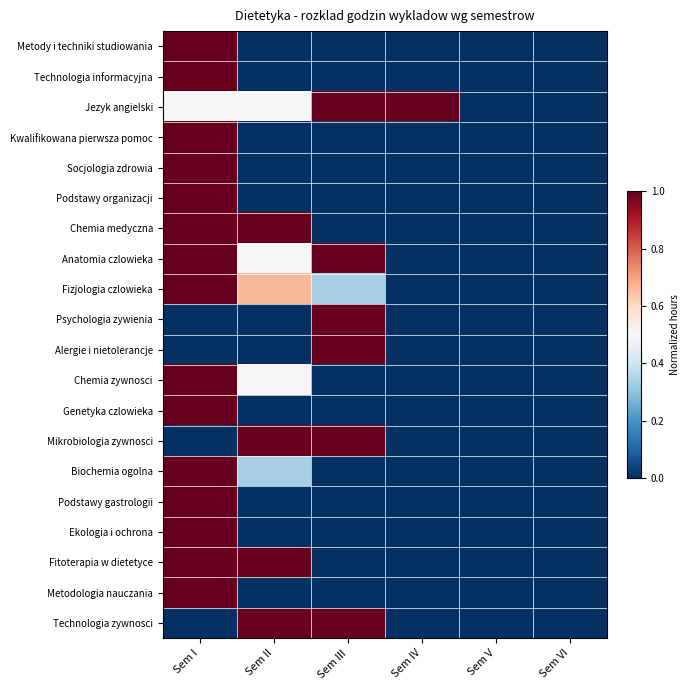

Reading left to right, transcribe all the data shown in this chart.

Metody i techniki studiowania: Sem I=1.0	Sem II=0.0	Sem III=0.0	Sem IV=0.0	Sem V=0.0	Sem VI=0.0
Technologia informacyjna: Sem I=1.0	Sem II=0.0	Sem III=0.0	Sem IV=0.0	Sem V=0.0	Sem VI=0.0
Jezyk angielski: Sem I=0.5	Sem II=0.5	Sem III=1.0	Sem IV=1.0	Sem V=0.0	Sem VI=0.0
Kwalifikowana pierwsza pomoc: Sem I=1.0	Sem II=0.0	Sem III=0.0	Sem IV=0.0	Sem V=0.0	Sem VI=0.0
Socjologia zdrowia: Sem I=1.0	Sem II=0.0	Sem III=0.0	Sem IV=0.0	Sem V=0.0	Sem VI=0.0
Podstawy organizacji: Sem I=1.0	Sem II=0.0	Sem III=0.0	Sem IV=0.0	Sem V=0.0	Sem VI=0.0
Chemia medyczna: Sem I=1.0	Sem II=1.0	Sem III=0.0	Sem IV=0.0	Sem V=0.0	Sem VI=0.0
Anatomia czlowieka: Sem I=1.0	Sem II=0.5	Sem III=1.0	Sem IV=0.0	Sem V=0.0	Sem VI=0.0
Fizjologia czlowieka: Sem I=1.0	Sem II=0.7	Sem III=0.3	Sem IV=0.0	Sem V=0.0	Sem VI=0.0
Psychologia zywienia: Sem I=0.0	Sem II=0.0	Sem III=1.0	Sem IV=0.0	Sem V=0.0	Sem VI=0.0
Alergie i nietolerancje: Sem I=0.0	Sem II=0.0	Sem III=1.0	Sem IV=0.0	Sem V=0.0	Sem VI=0.0
Chemia zywnosci: Sem I=1.0	Sem II=0.5	Sem III=0.0	Sem IV=0.0	Sem V=0.0	Sem VI=0.0
Genetyka czlowieka: Sem I=1.0	Sem II=0.0	Sem III=0.0	Sem IV=0.0	Sem V=0.0	Sem VI=0.0
Mikrobiologia zywnosci: Sem I=0.0	Sem II=1.0	Sem III=1.0	Sem IV=0.0	Sem V=0.0	Sem VI=0.0
Biochemia ogolna: Sem I=1.0	Sem II=0.3	Sem III=0.0	Sem IV=0.0	Sem V=0.0	Sem VI=0.0
Podstawy gastrologii: Sem I=1.0	Sem II=0.0	Sem III=0.0	Sem IV=0.0	Sem V=0.0	Sem VI=0.0
Ekologia i ochrona: Sem I=1.0	Sem II=0.0	Sem III=0.0	Sem IV=0.0	Sem V=0.0	Sem VI=0.0
Fitoterapia w dietetyce: Sem I=1.0	Sem II=1.0	Sem III=0.0	Sem IV=0.0	Sem V=0.0	Sem VI=0.0
Metodologia nauczania: Sem I=1.0	Sem II=0.0	Sem III=0.0	Sem IV=0.0	Sem V=0.0	Sem VI=0.0
Technologia zywnosci: Sem I=0.0	Sem II=1.0	Sem III=1.0	Sem IV=0.0	Sem V=0.0	Sem VI=0.0